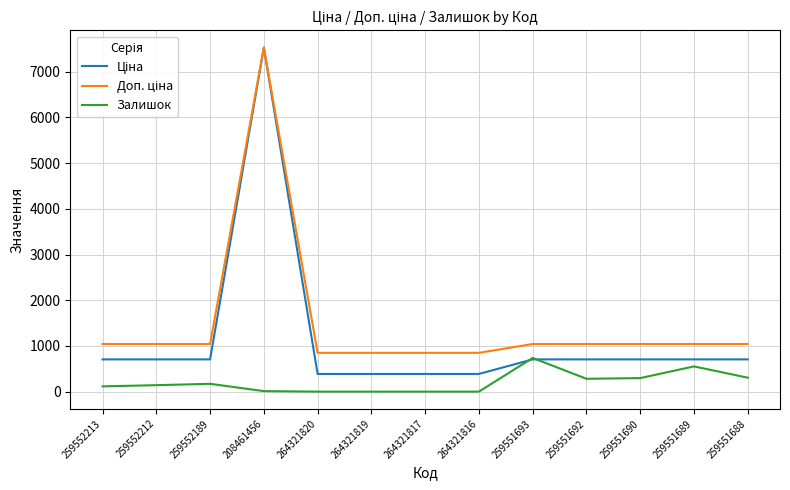

The Залишок series shows 737.0 at 259551693. True or false?

True